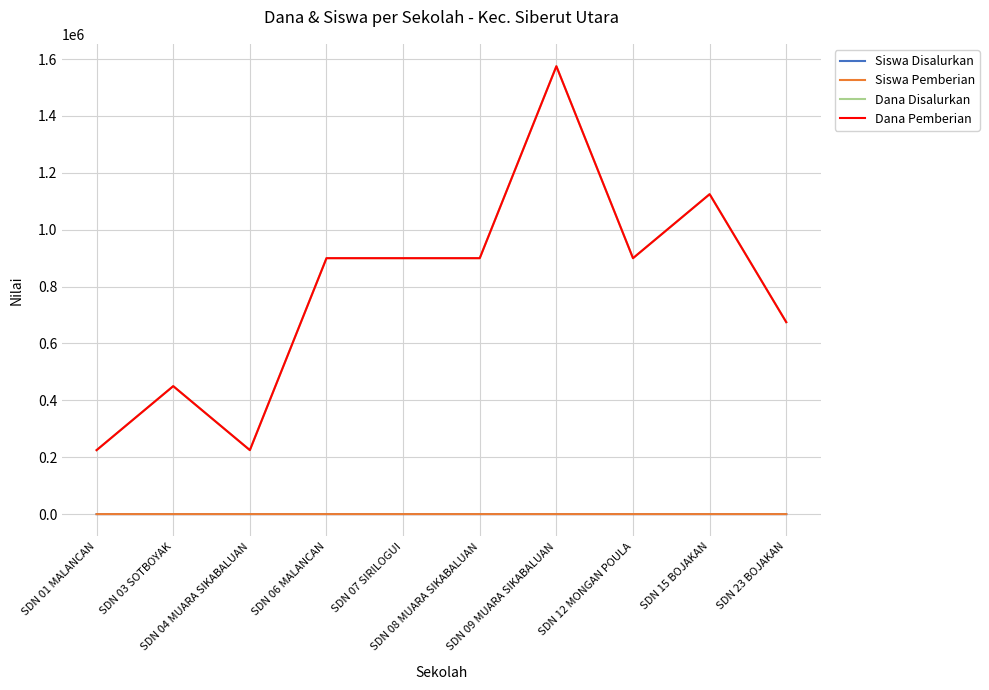

Does the chart display data point markers on the line(s)?

No